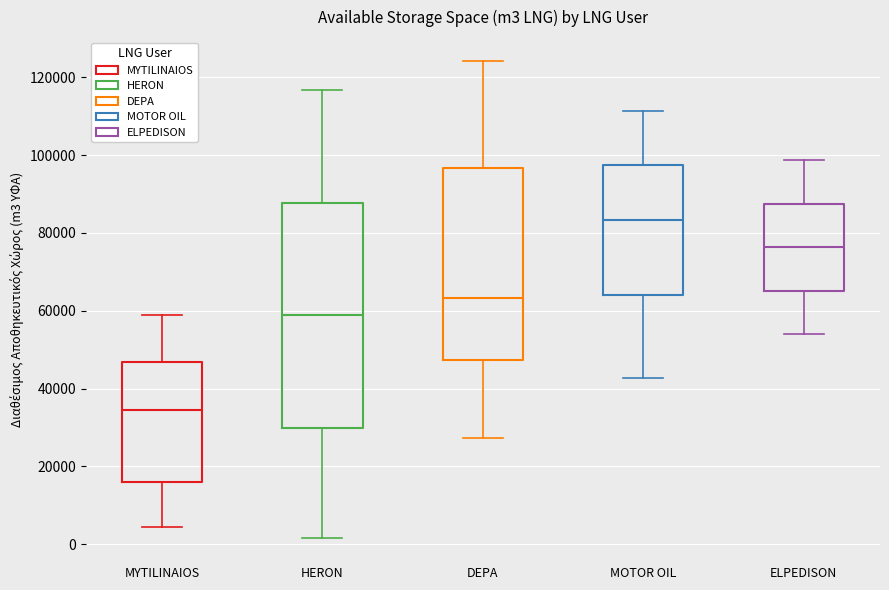

Reading left to right, transcribe this box plot: for each box, give where its median line is, the range the box spans, and where its two whiskers end, as read against the y-axis. The values are not printed on the chart, so give them approximately, as read against the axis.

MYTILINAIOS: median 34000, box 16000 to 46000, whiskers 4000 to 60000
HERON: median 58000, box 30000 to 88000, whiskers 2000 to 116000
DEPA: median 64000, box 48000 to 96000, whiskers 28000 to 124000
MOTOR OIL: median 84000, box 64000 to 98000, whiskers 42000 to 112000
ELPEDISON: median 76000, box 66000 to 88000, whiskers 54000 to 98000